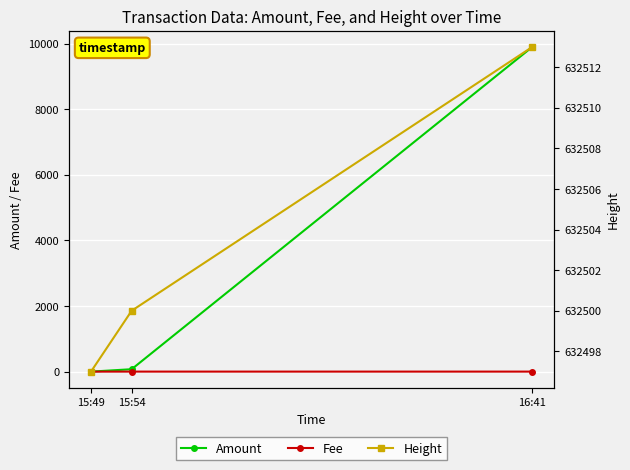

List the series in order of their peak value, highest first.

Height, Amount, Fee